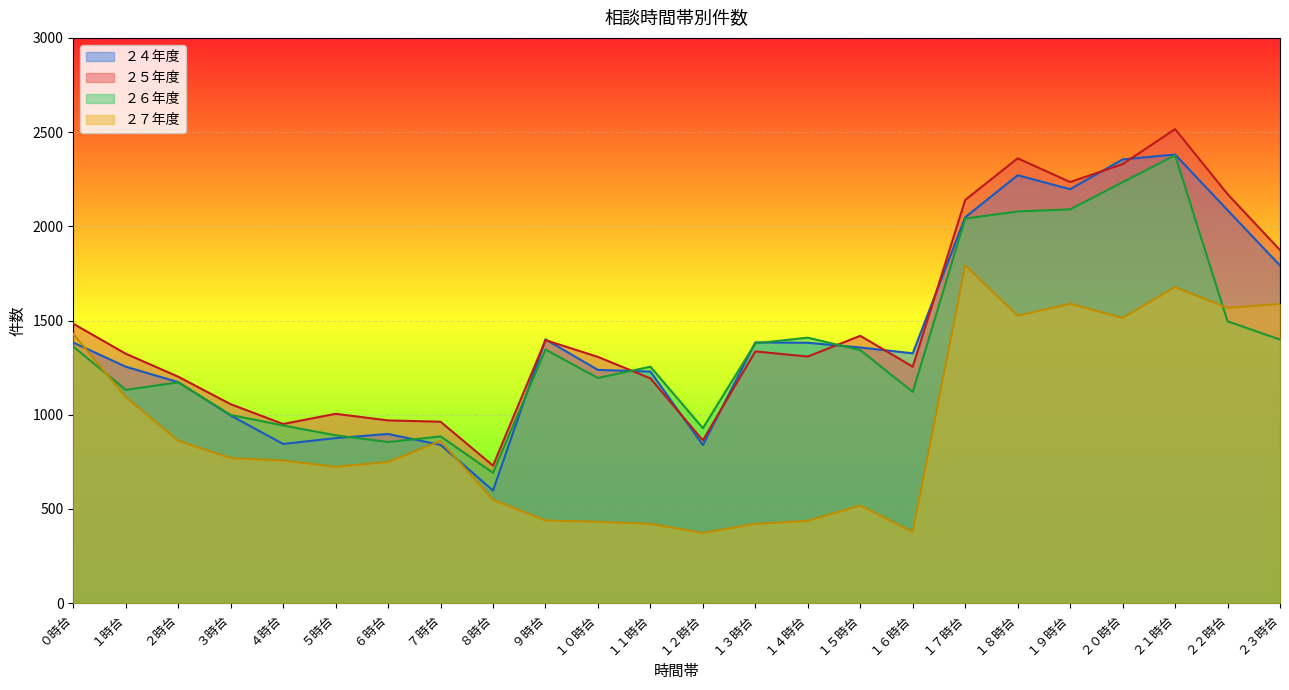

In ２７年度, how many points are lower than both neighbors (excluding endpoints)?

6